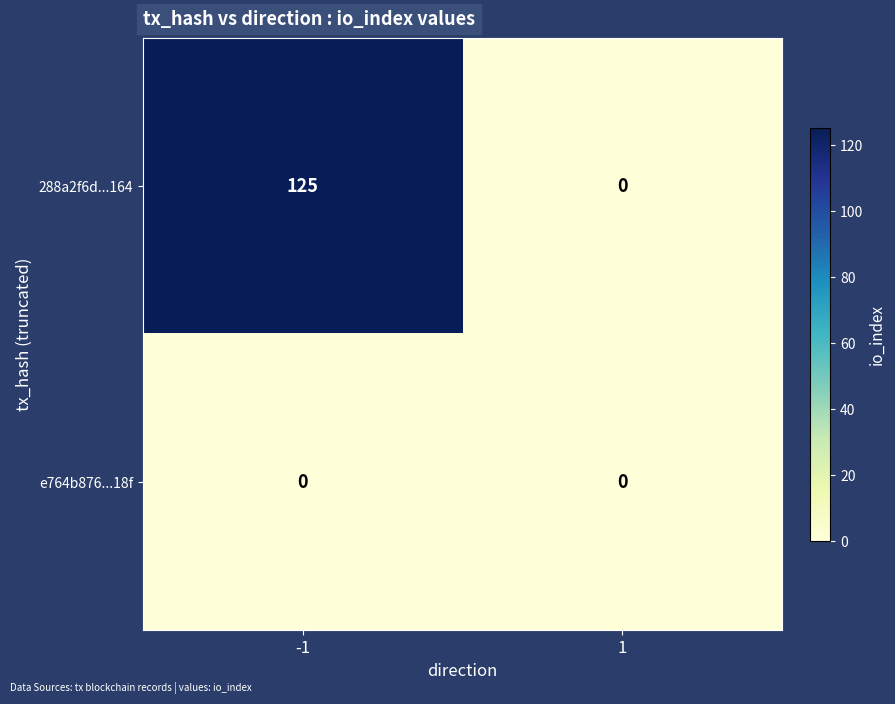

How many distinct data groups are displayed?

2